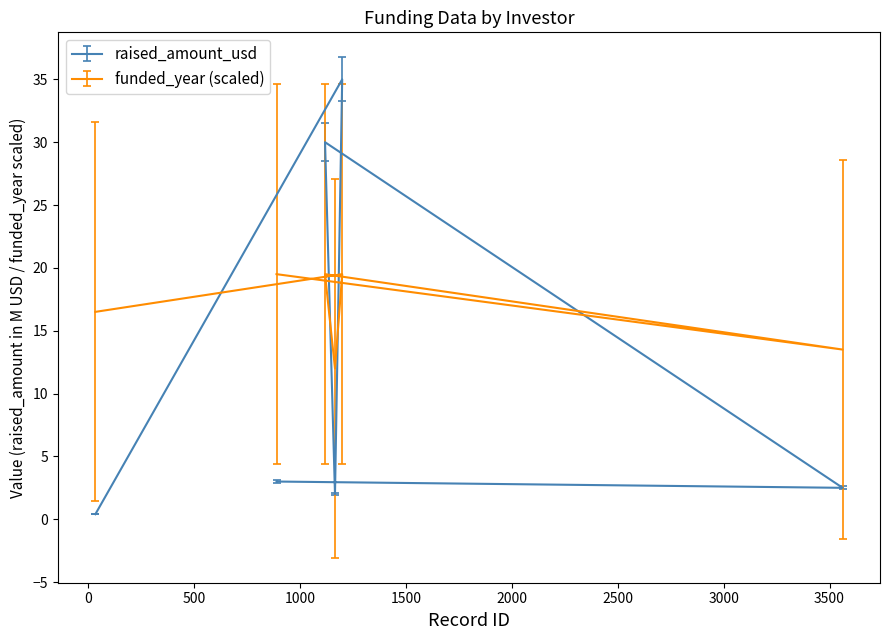

Which has a higher value, 1166 or 890?

890